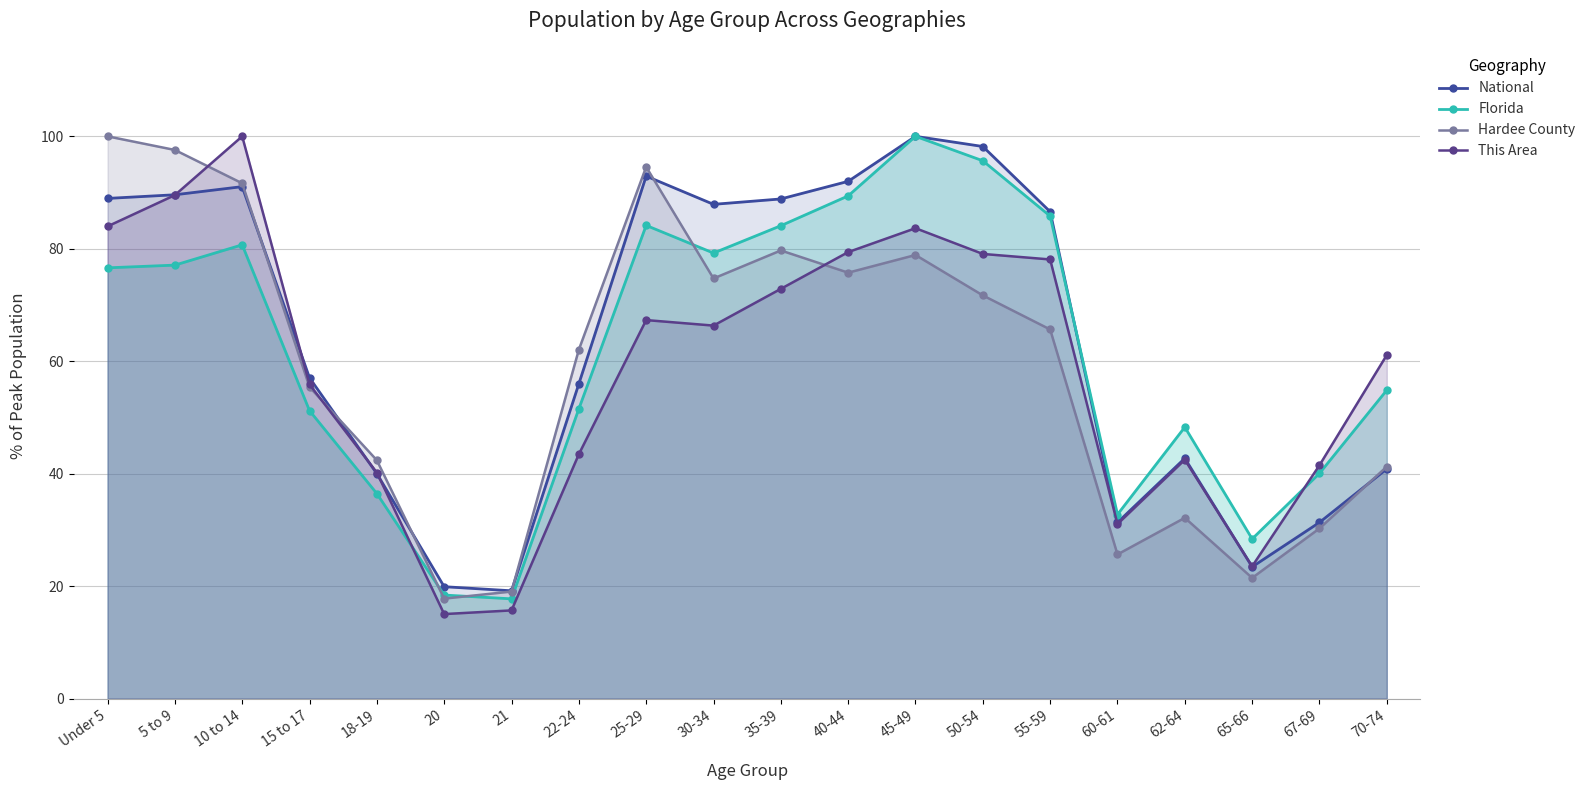

Which category has the lowest value in the This Area series?

20